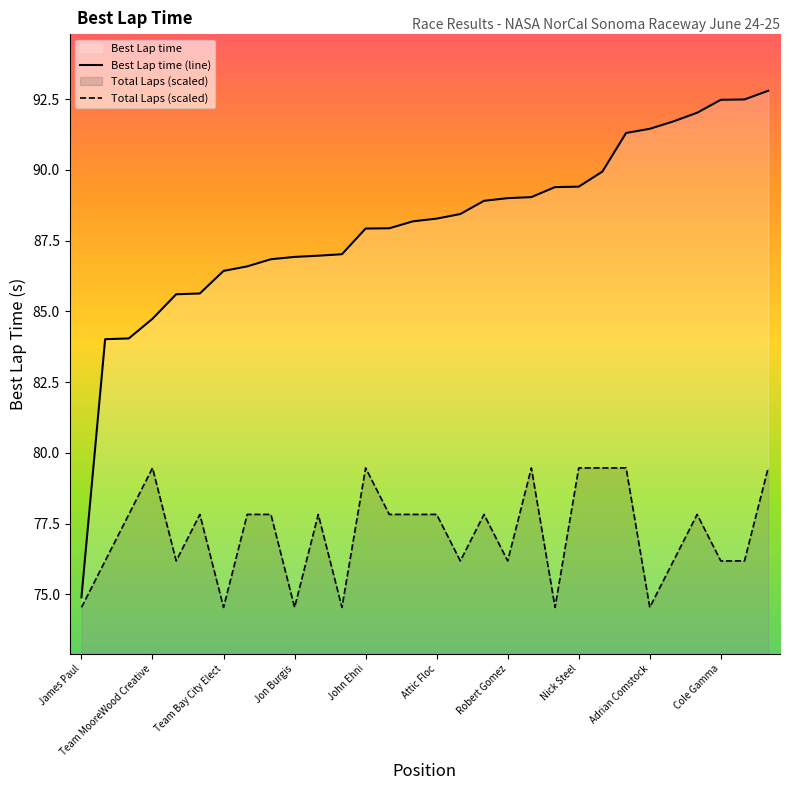

True or false: Best Lap time (line) and Total Laps (scaled) intersect in this chart.

False